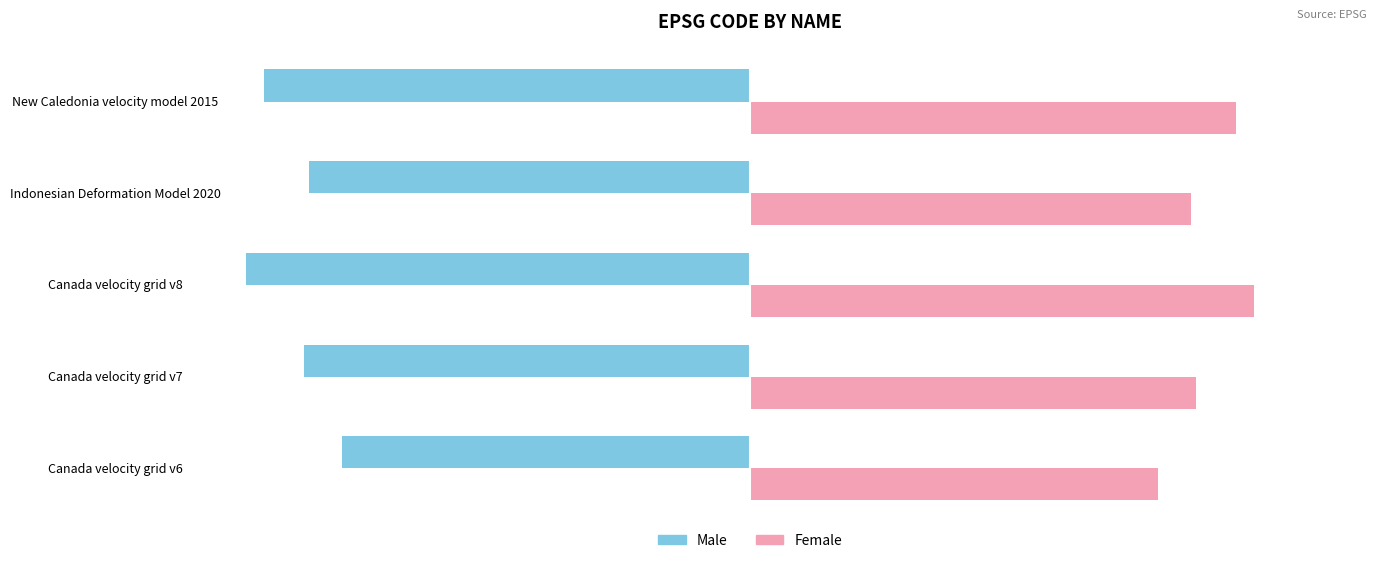

What is the spread (max minus min) of values at New Caledonia velocity model 2015?

20646